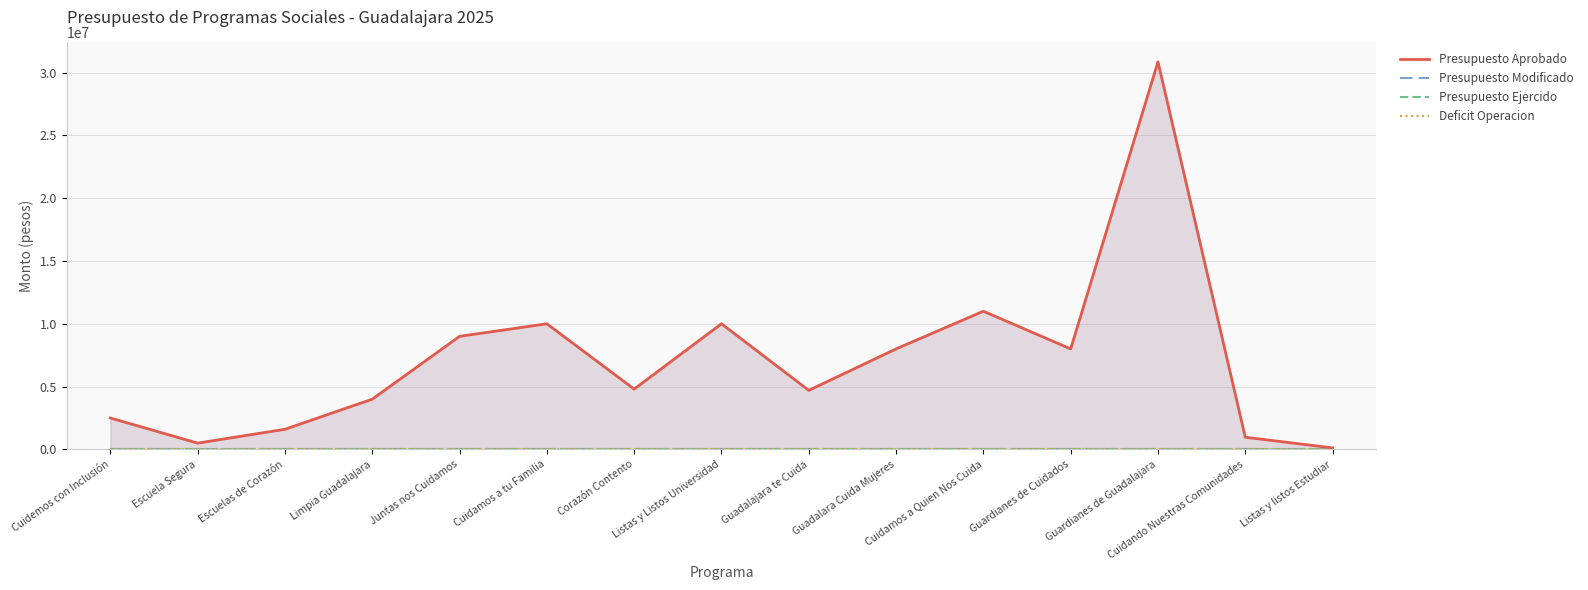

What is the difference between the second highest and second lowest values in the Presupuesto Aprobado series?

10500000